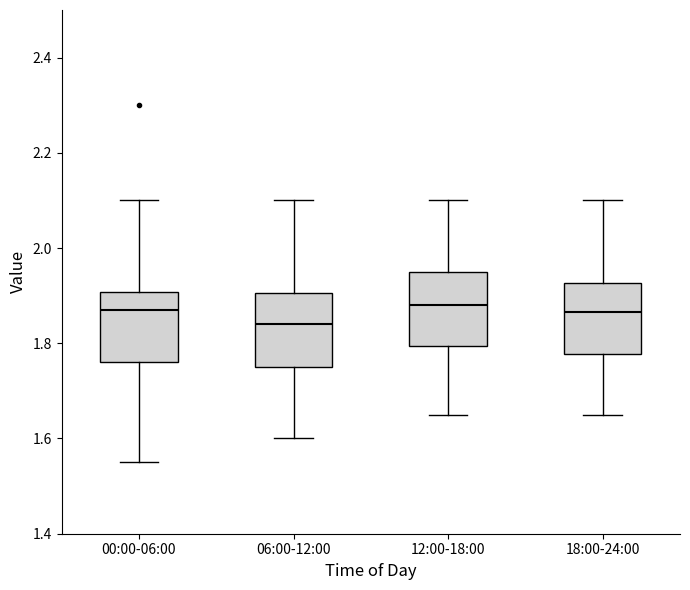

Reading left to right, read every box against the y-axis: the position of its median line, the range the box covers, and the ends of its whiskers. The values are not printed on the chart, so give them approximately, as read against the axis.

00:00-06:00: median 1.88, box 1.76 to 1.90, whiskers 1.56 to 2.10
06:00-12:00: median 1.84, box 1.76 to 1.90, whiskers 1.60 to 2.10
12:00-18:00: median 1.88, box 1.80 to 1.96, whiskers 1.66 to 2.10
18:00-24:00: median 1.86, box 1.78 to 1.92, whiskers 1.66 to 2.10